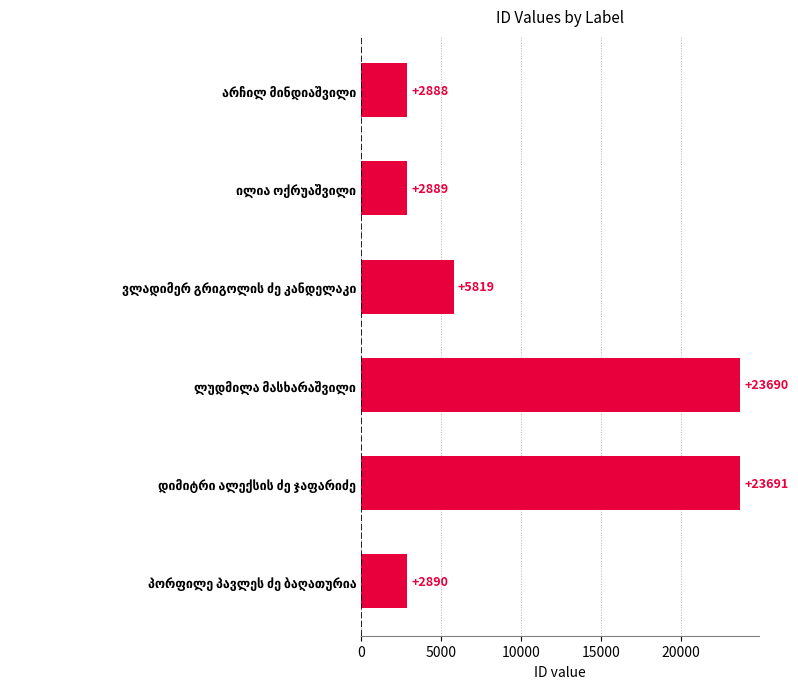

What is the value of the 6th bar from the top?

2890